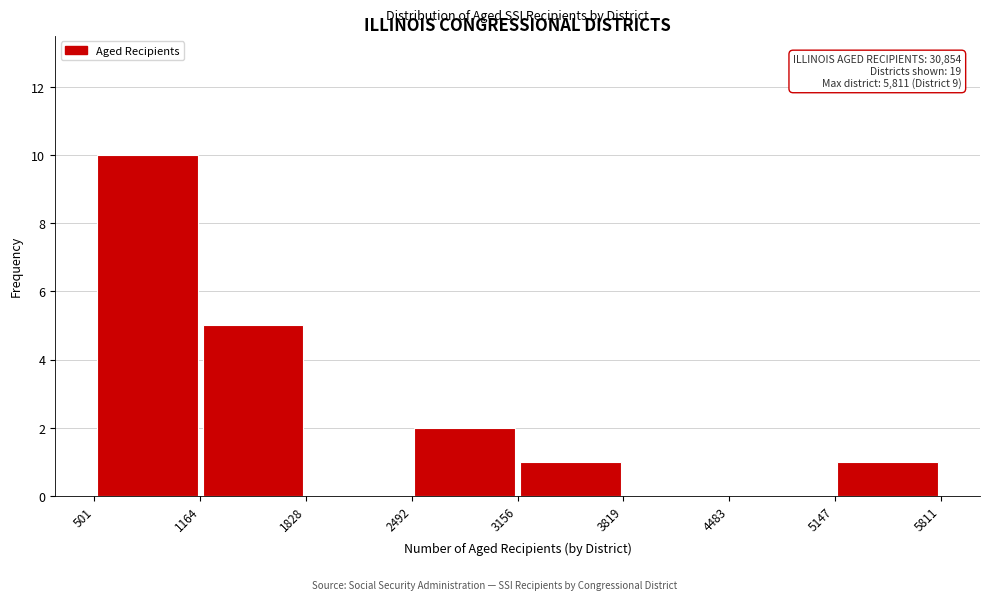

Over which range of the x-axis is the bar tallest?

501 to 1164